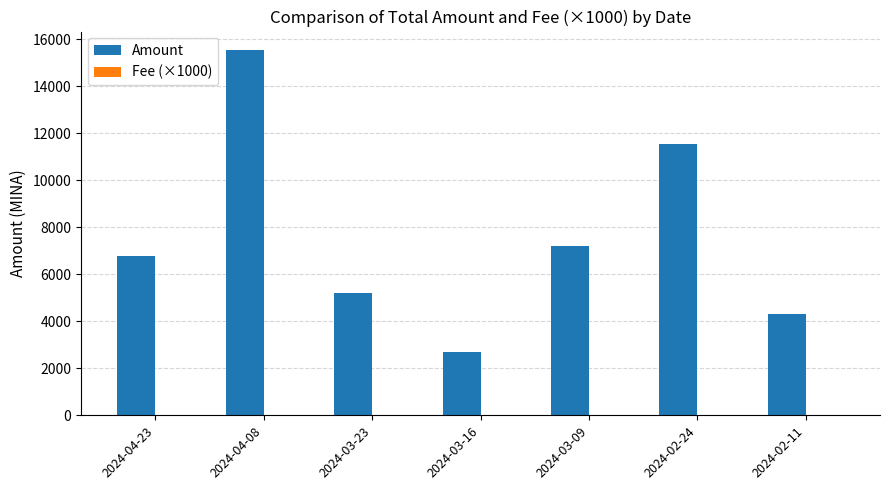

The value of Amount at 2024-02-11 is 6505.5. True or false?

False